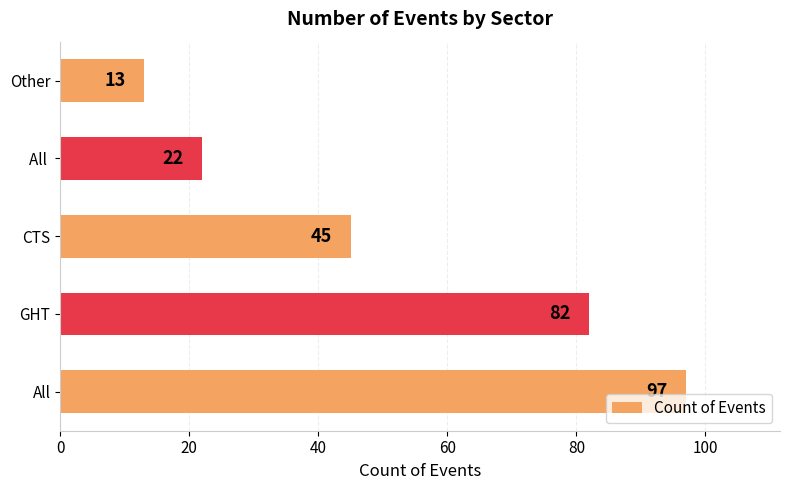

Are the bars grouped side by side (vs. stacked)?

No